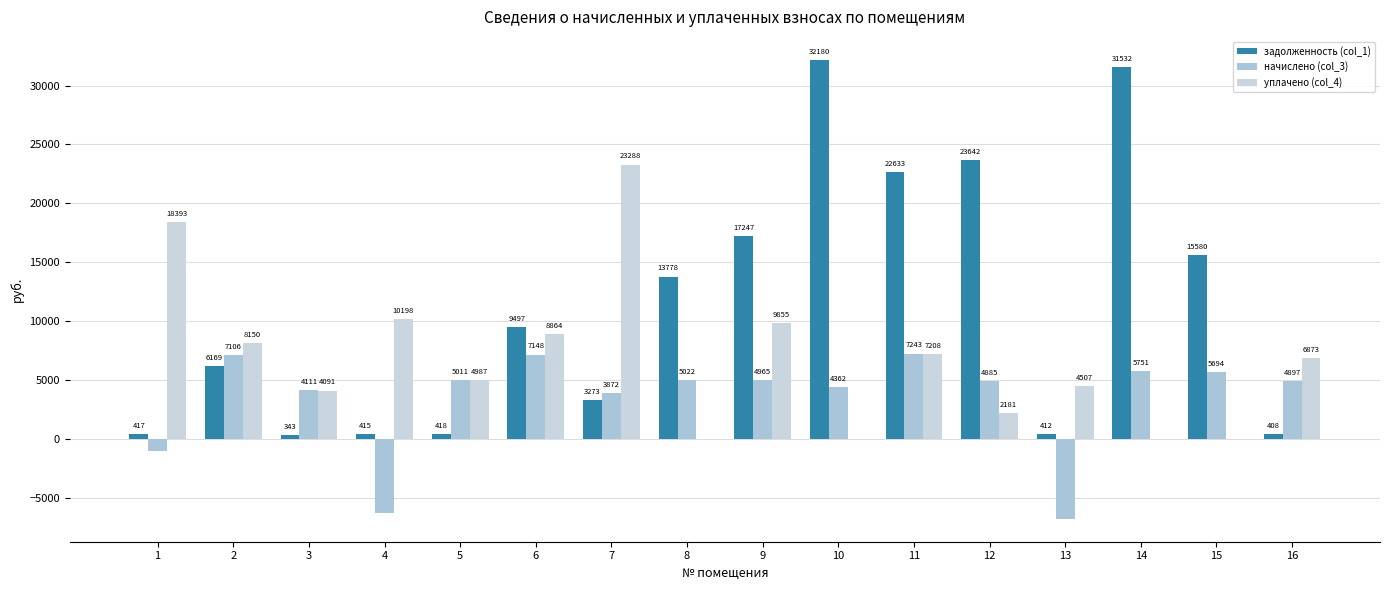

What are all the series names shown in the legend?

задолженность (col_1), начислено (col_3), уплачено (col_4)